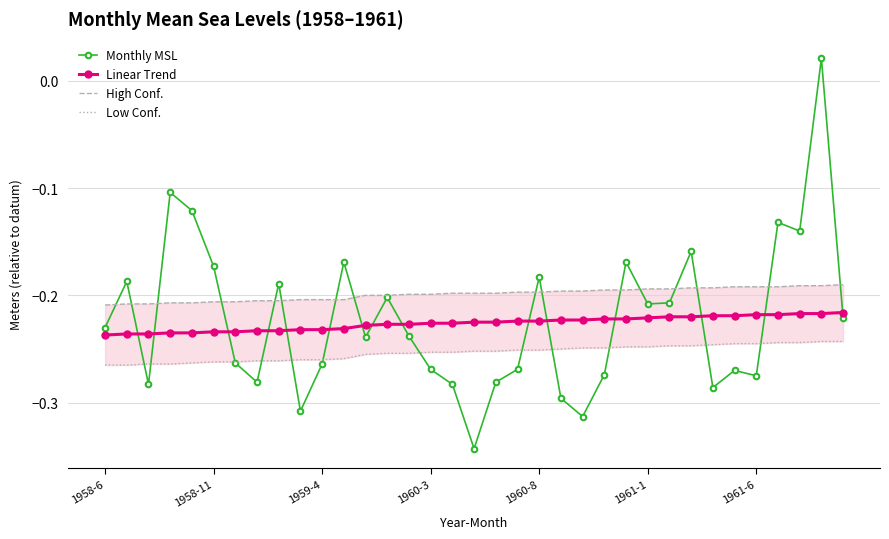

How many series are shown in this chart?

4